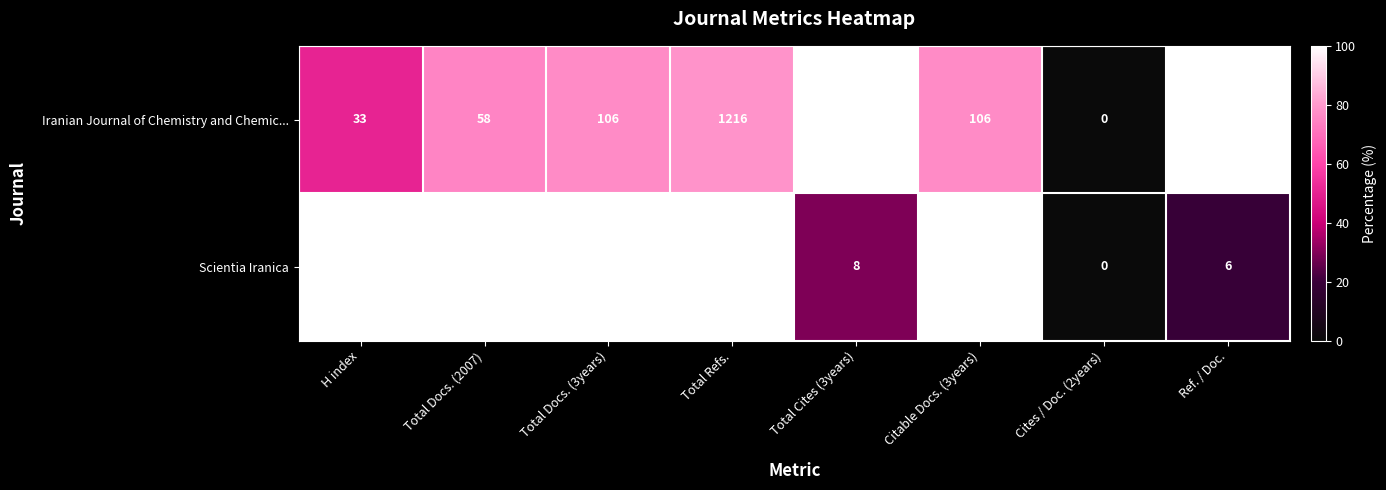

List the series in order of their peak value, lowest first.

Iranian Journal of Chemistry and Chemic..., Scientia Iranica